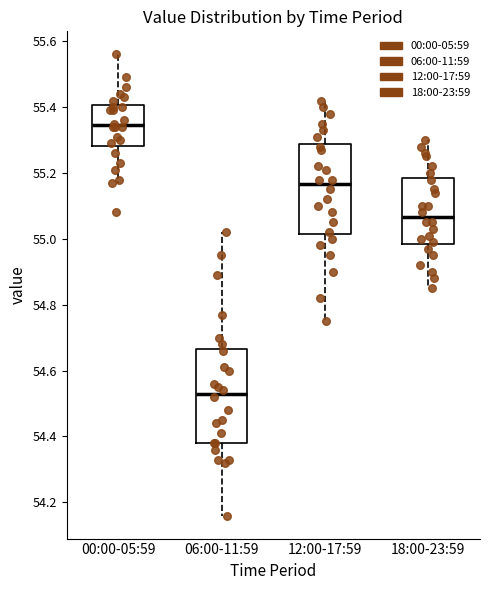

Reading left to right, transcribe this box plot: for each box, give where its median line is, the range the box spans, and where its two whiskers end, as read against the y-axis. The values are not printed on the chart, so give them approximately, as read against the axis.

00:00-05:59: median 55.34, box 55.28 to 55.40, whiskers 55.18 to 55.56
06:00-11:59: median 54.54, box 54.38 to 54.66, whiskers 54.16 to 55.02
12:00-17:59: median 55.16, box 55.02 to 55.28, whiskers 54.76 to 55.42
18:00-23:59: median 55.06, box 54.98 to 55.18, whiskers 54.86 to 55.30